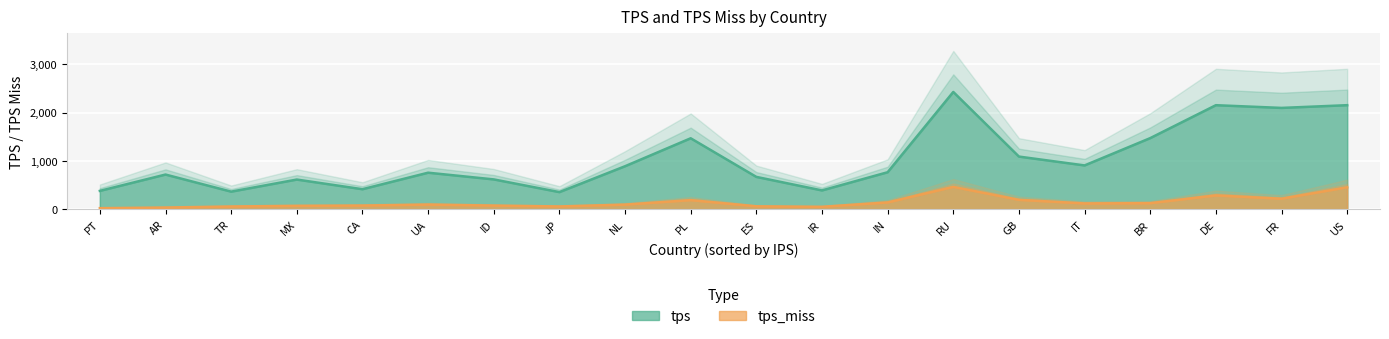

What is the minimum value for tps?

353.0